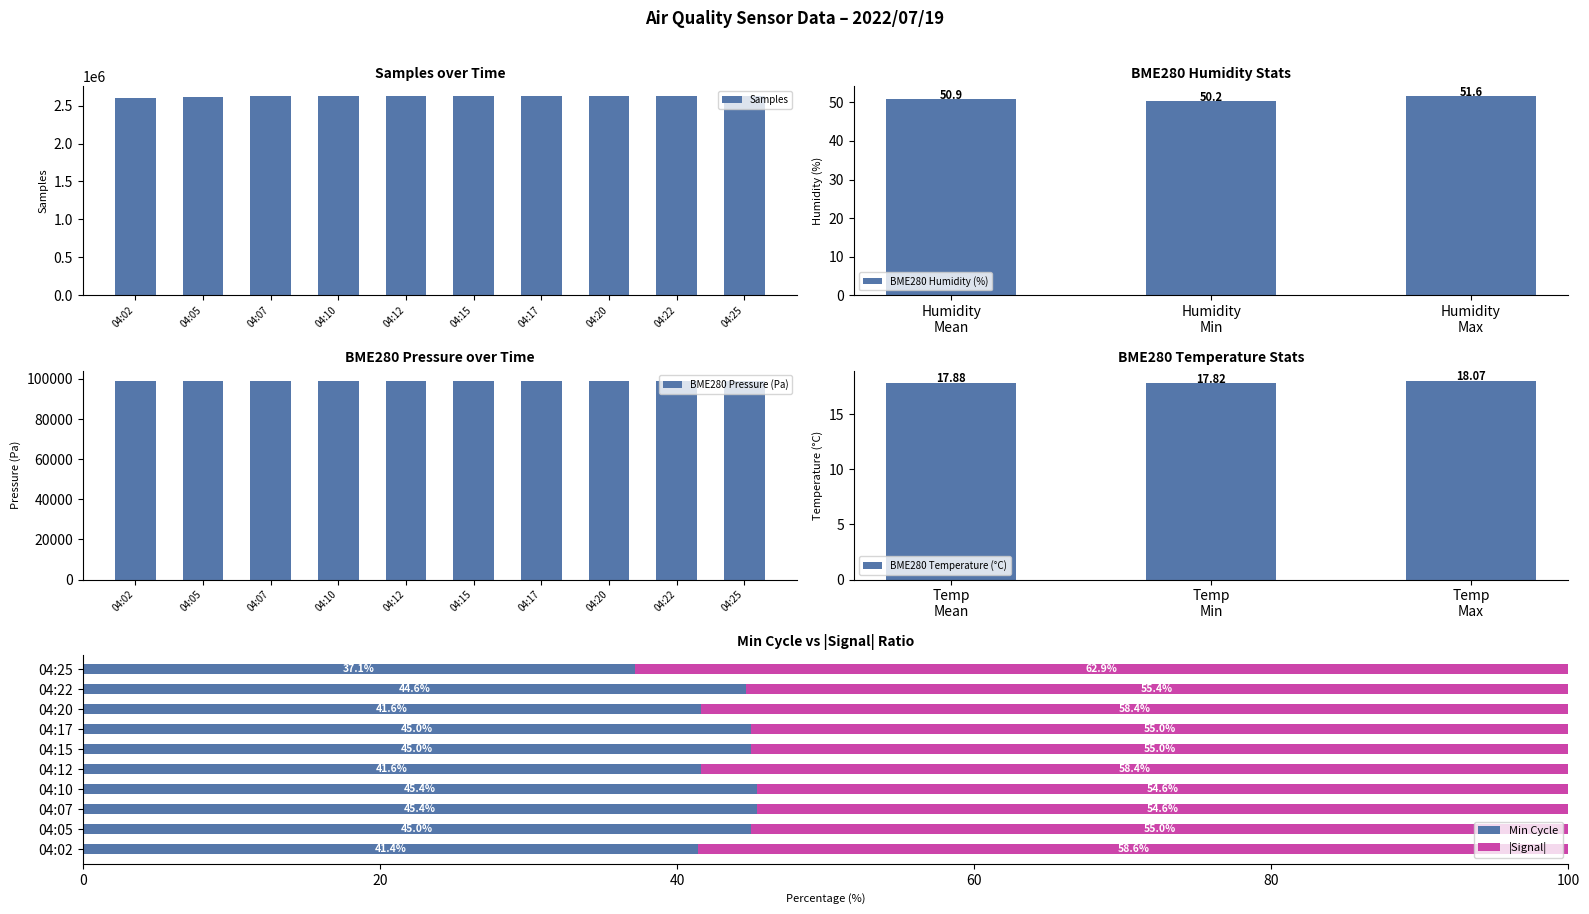

What is the value of the Samples bar at the 6th from the left?

2621187